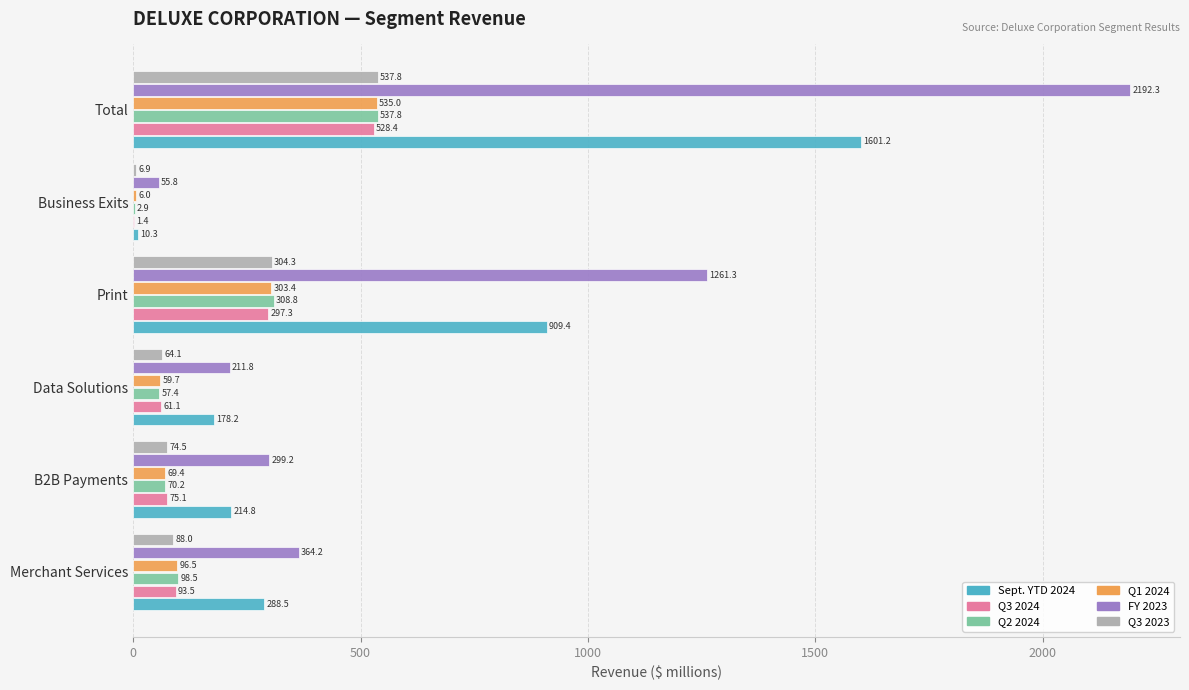

Which label corresponds to the largest value in the chart?

Total